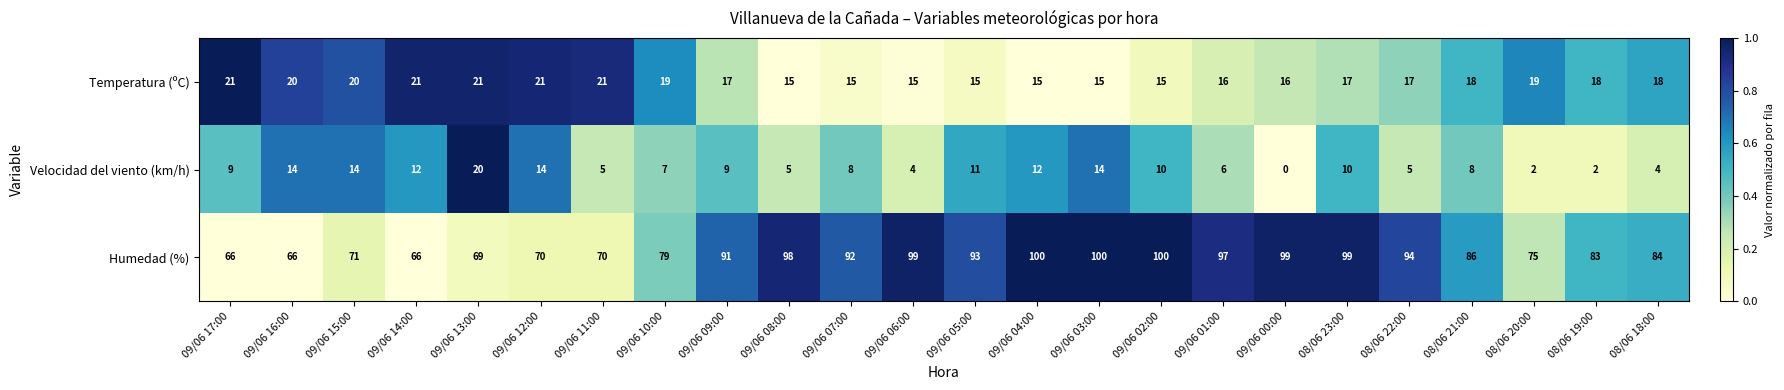

Count the number of data series in this chart.

3